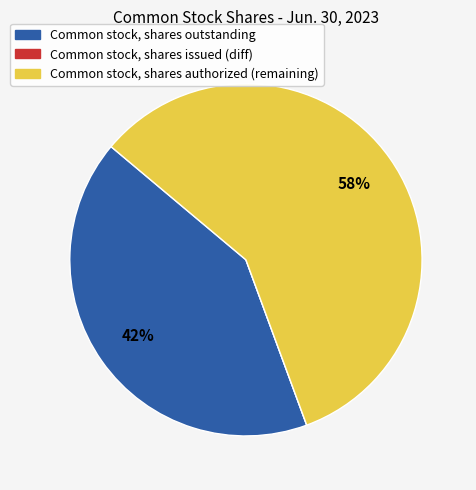

To the nearest percent, what percentage of the pie is Common stock, shares authorized (remaining)?

58%